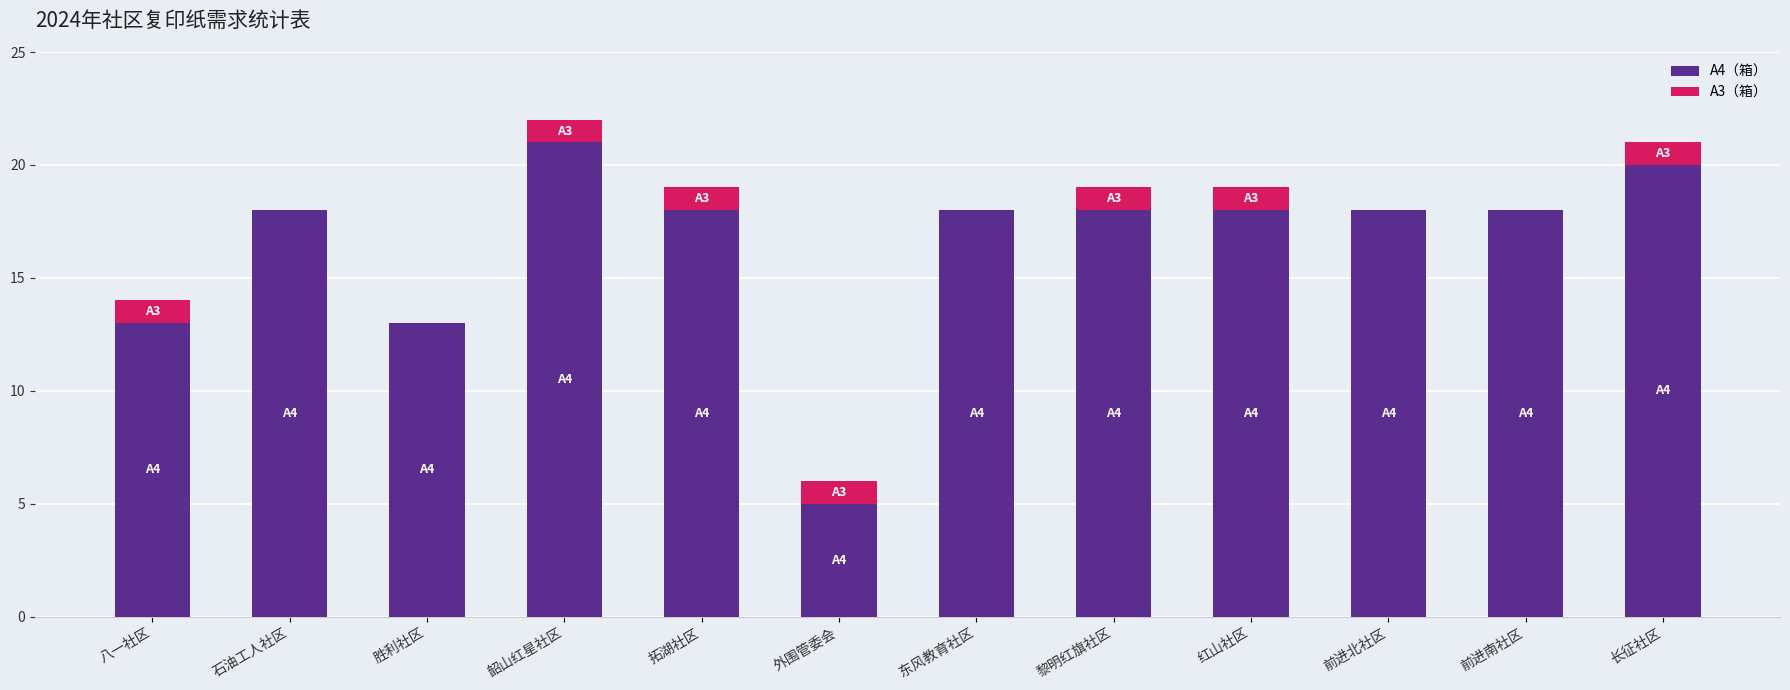

Does the chart contain stacked bars?

Yes